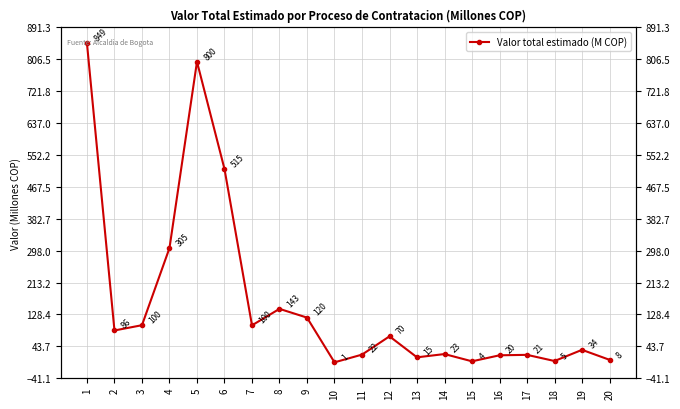

Where does the data first go above 70?

1